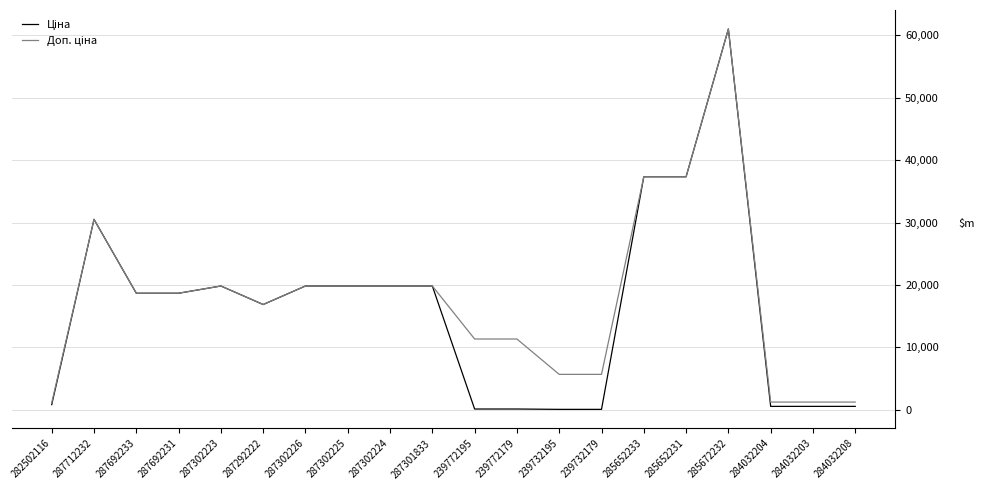

What is the maximum value shown in the chart?

61024.7